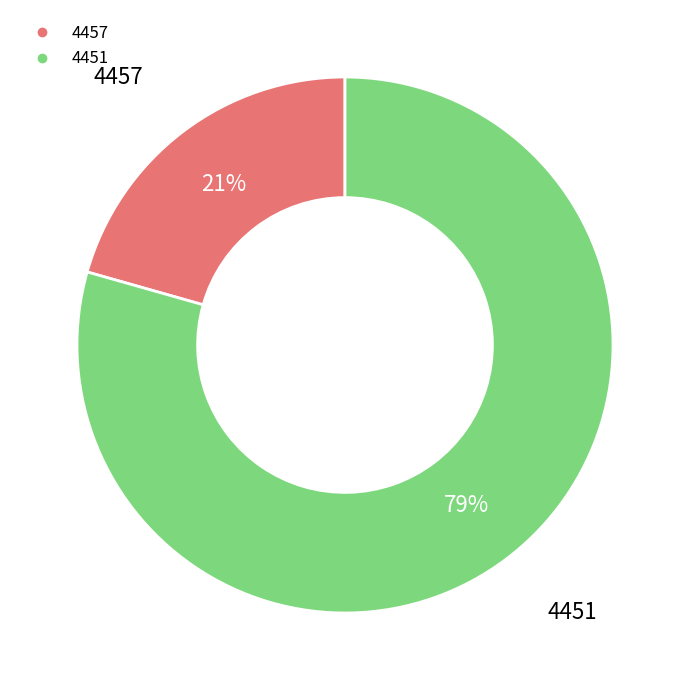

What is the ratio of the value at 4457 to the value at 4451?

0.3